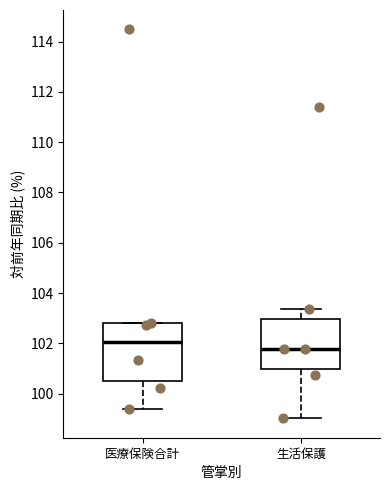

Which box's median line is the highest?

医療保険合計